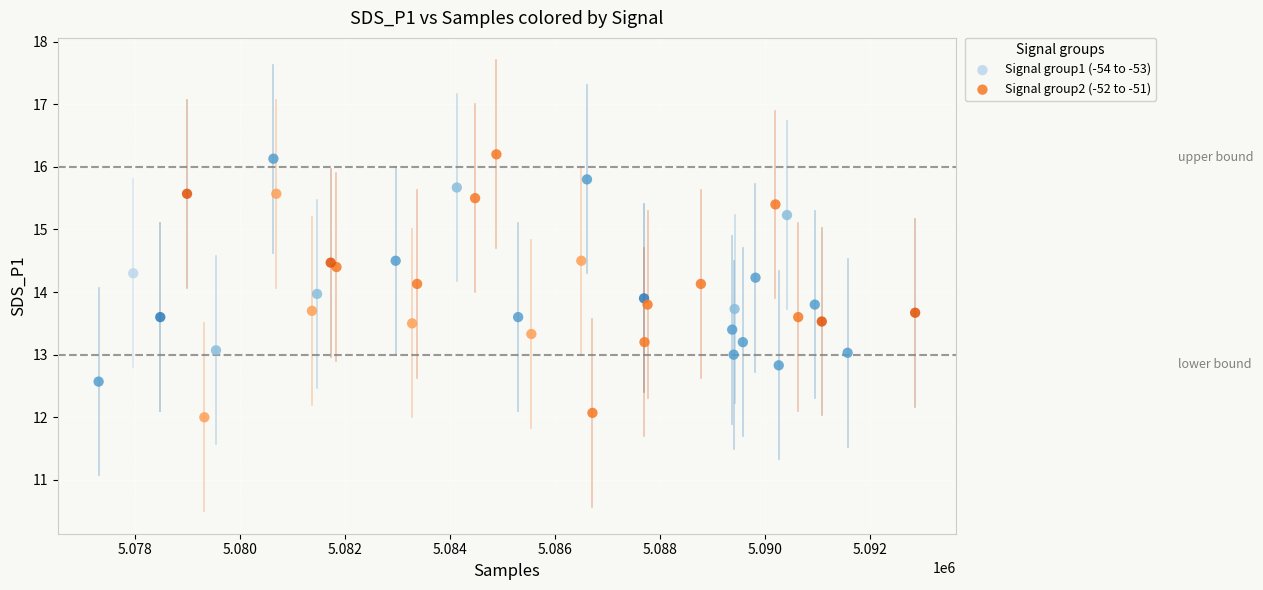

Which series has the widest spread of Y values?

Signal group2 (-52 to -51)